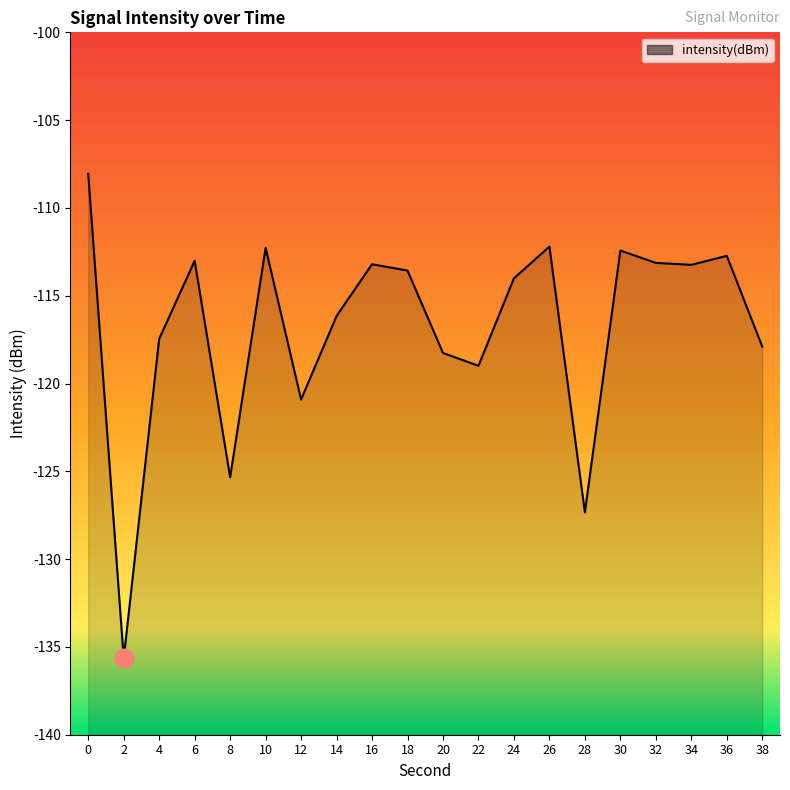

Between 6 and 18, which is larger?

6